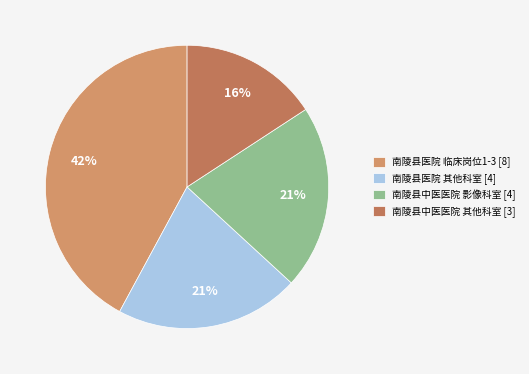

How many slices are in this pie chart?

4